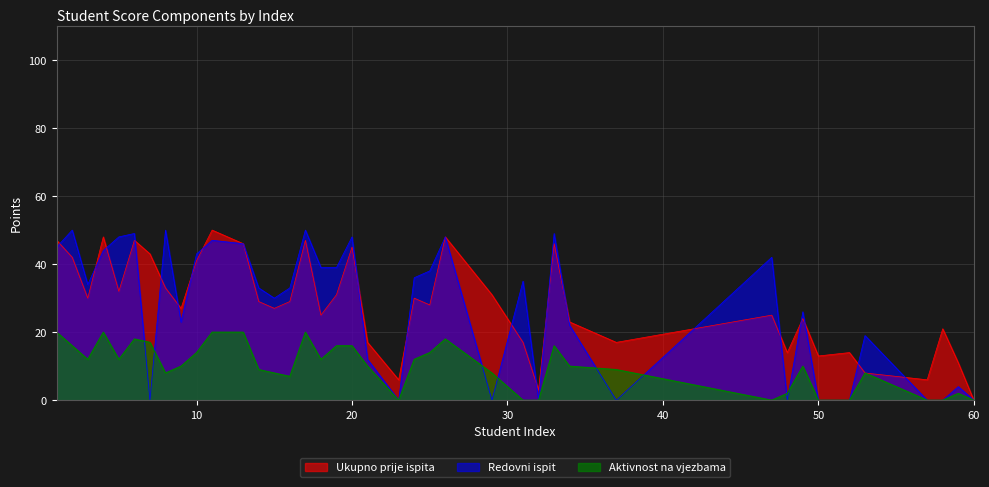

At which category does Redovni ispit reach its first local valley?

3